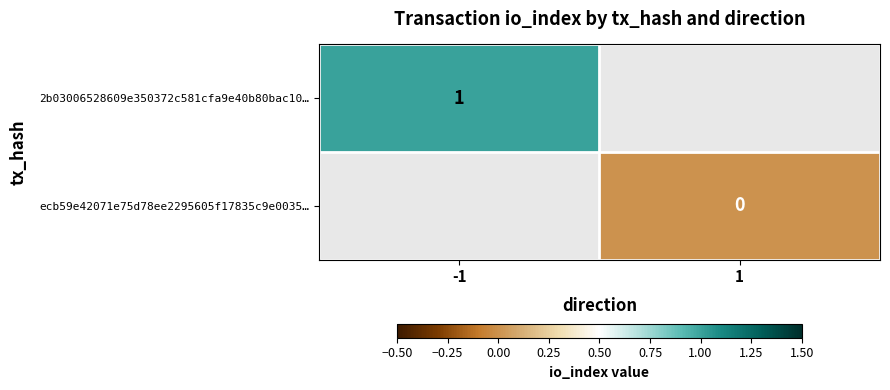

Is the value of 2b03006528609e350372c581cfa9e40b80bac10… at -1 greater than the value of ecb59e42071e75d78ee2295605f17835c9e0035… at 1?

Yes